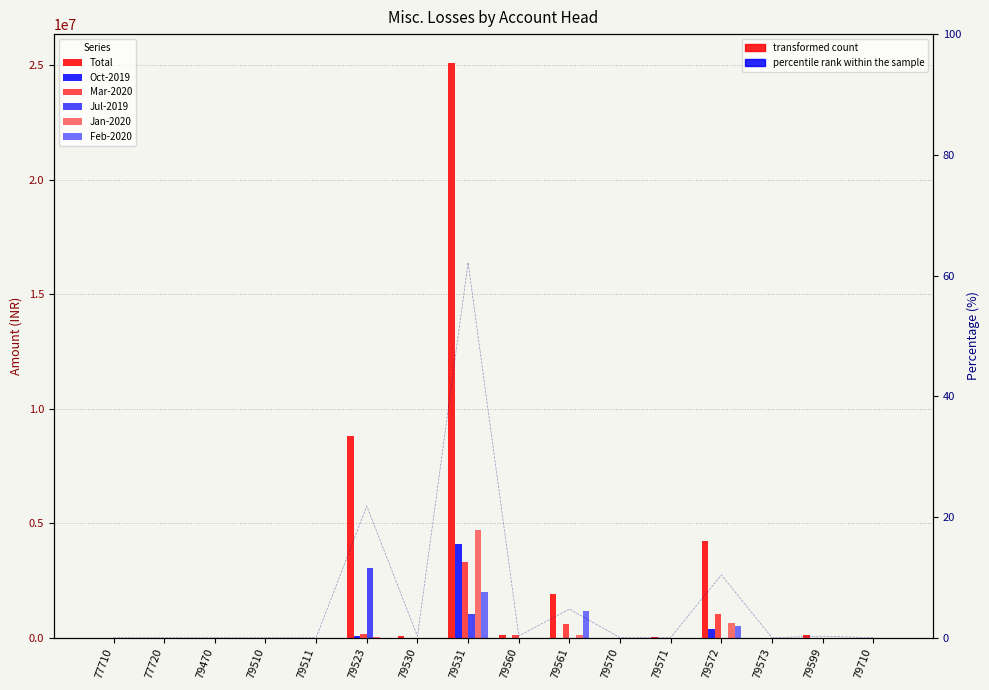

Between 79570 and 79523, which is larger?

79523